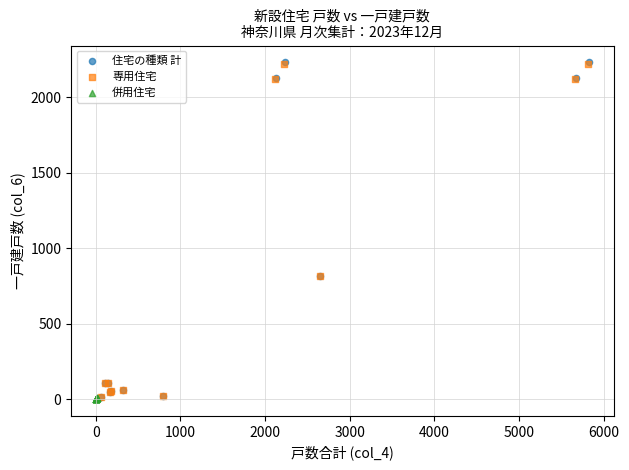

Which series has the largest Y range (max minus min)?

住宅の種類 計